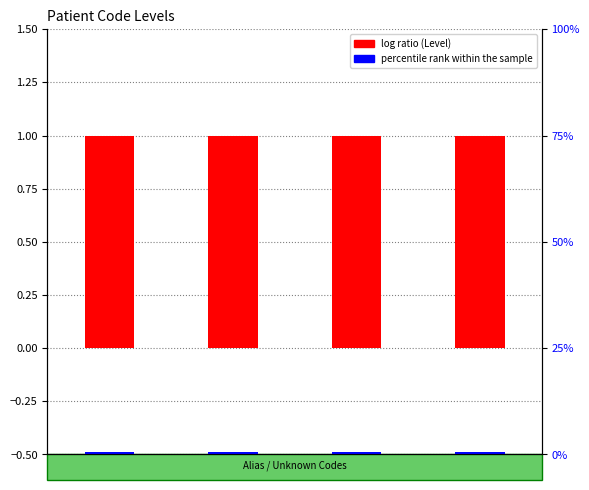

Does the chart contain any negative values?

No